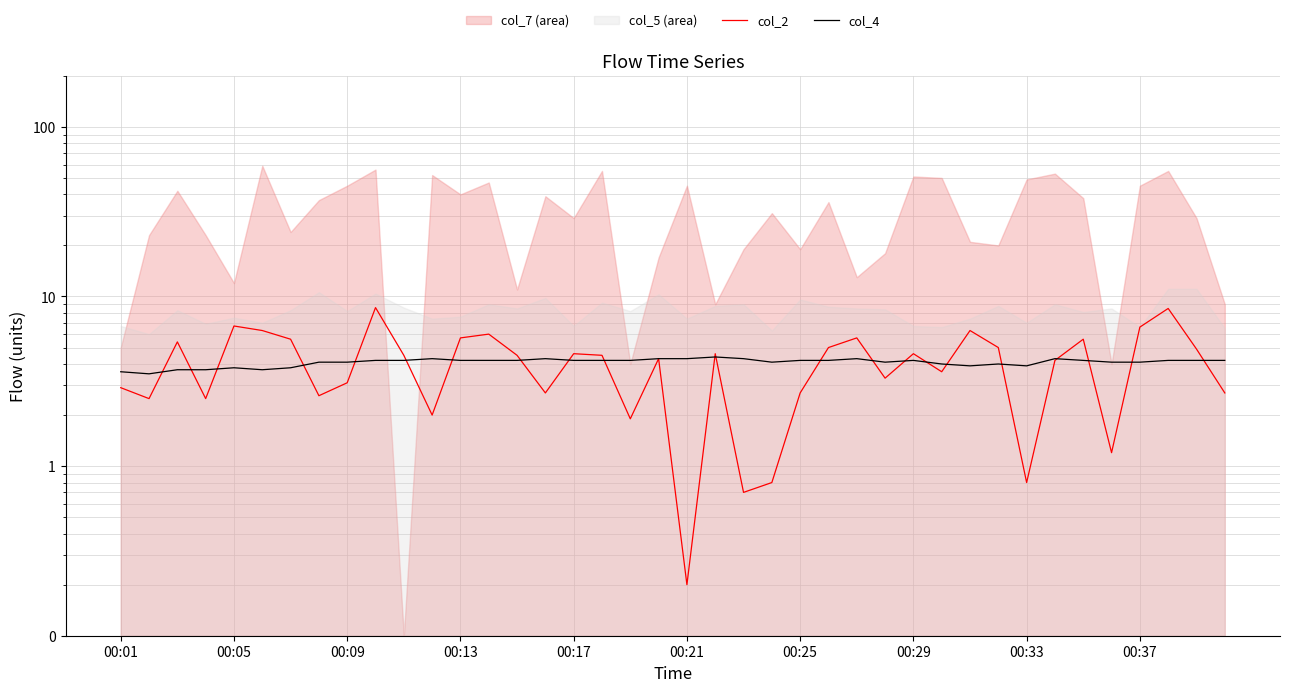

What is the sum of all col_4 values?

163.7